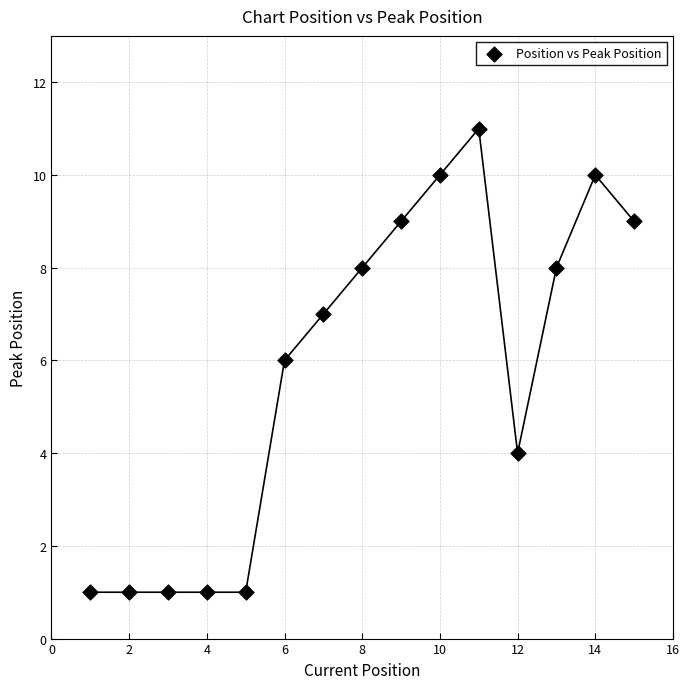

What is the range of X values (max minus min)?

14